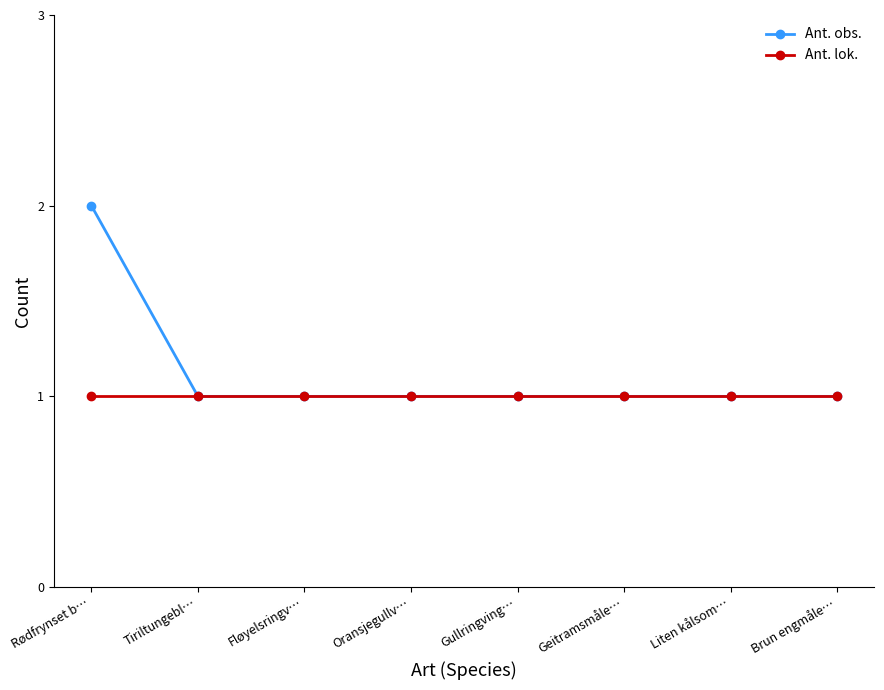

What are all the series names shown in the legend?

Ant. obs., Ant. lok.